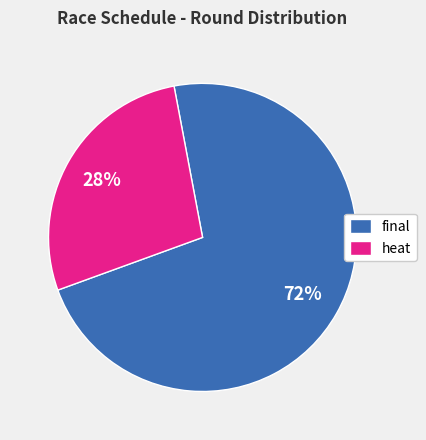

To the nearest percent, what is the combined percentage of heat and final?

100%